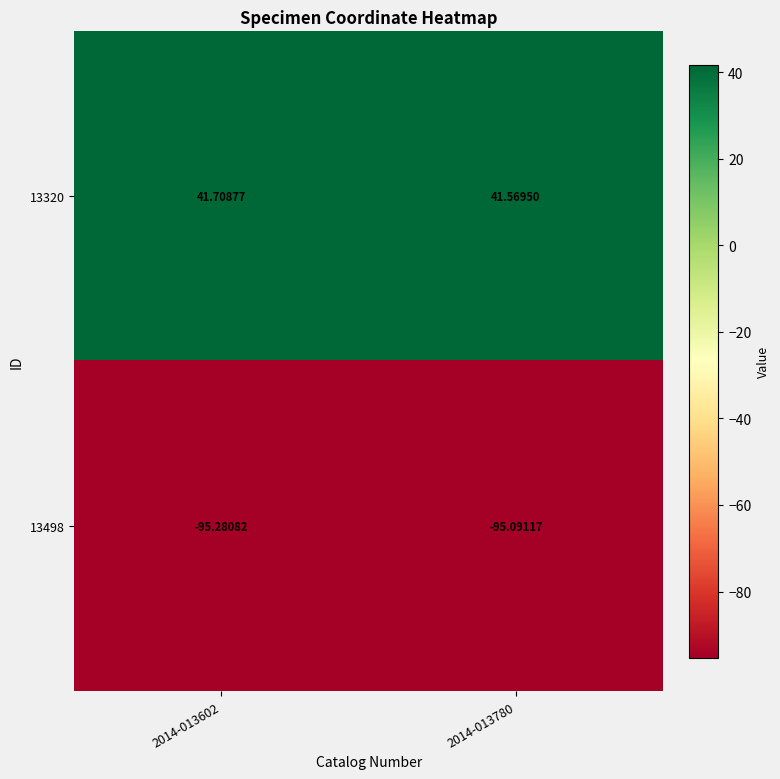

Is the value of 13320 at 2014-013780 greater than the value of 13498 at 2014-013602?

Yes